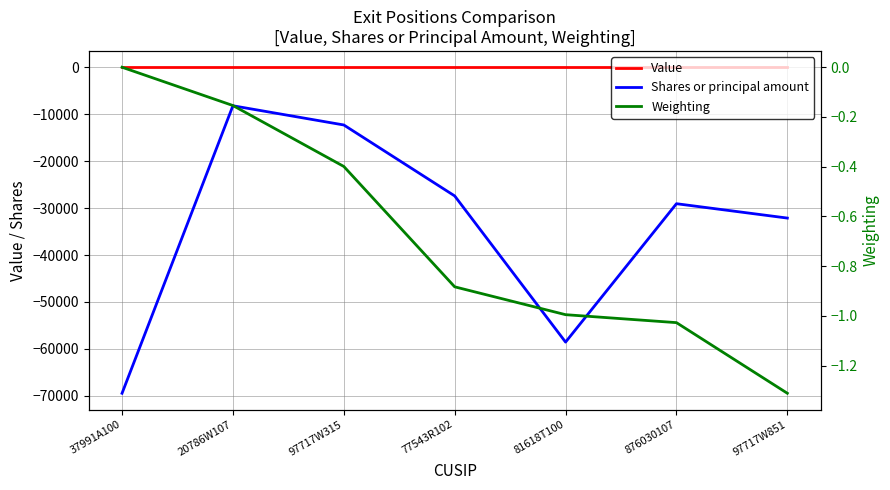

Where is Weighting nearest to the value 0?

37991A100